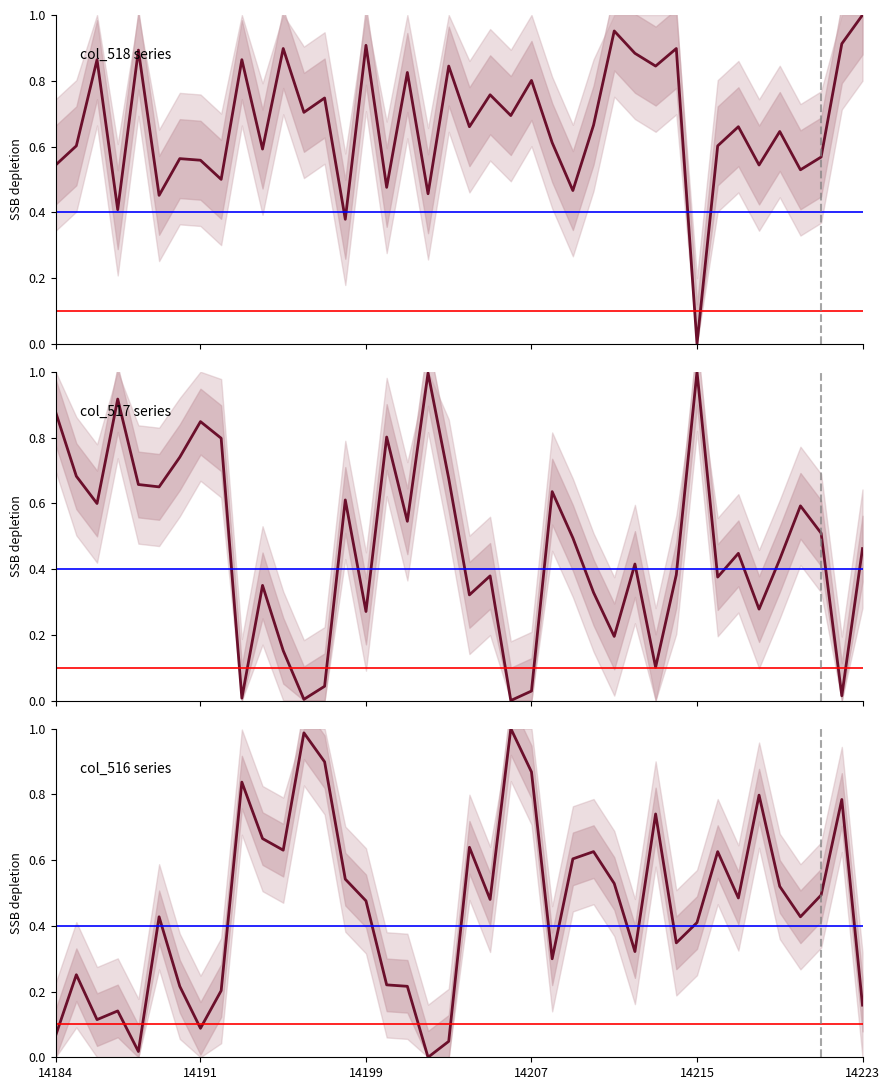

What are all the series names shown in the legend?

col_518, col_517, col_516